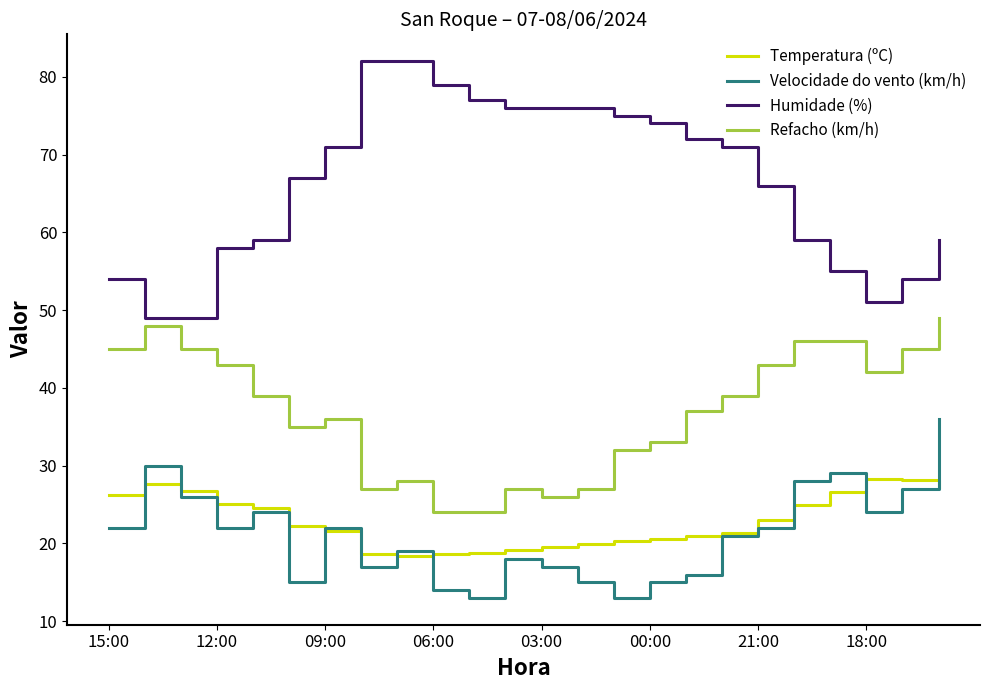

Which series has the largest range (max minus min)?

Humidade (%)